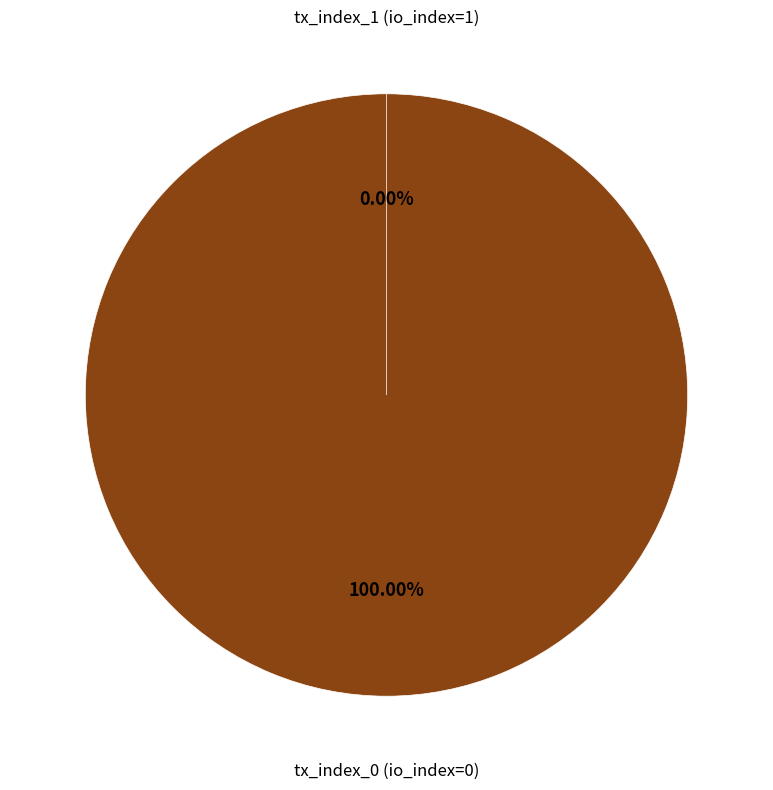

Which slice is the smallest?

tx_index_1 (io_index=1)